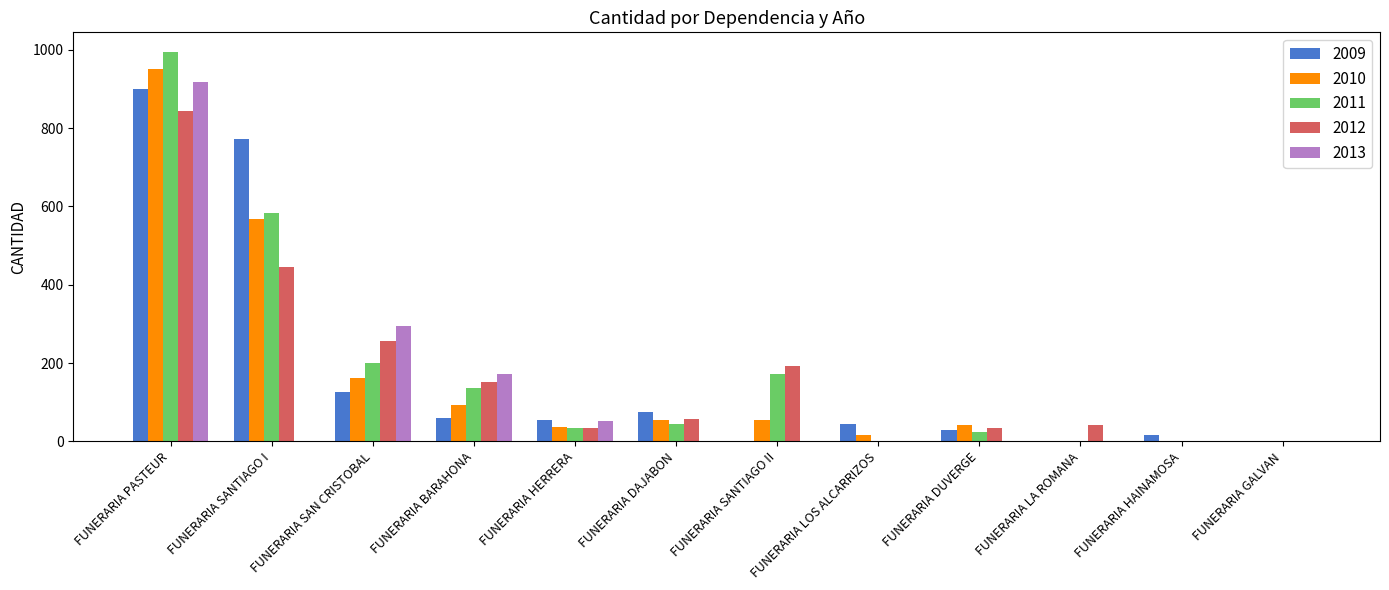

How many distinct data groups are displayed?

5